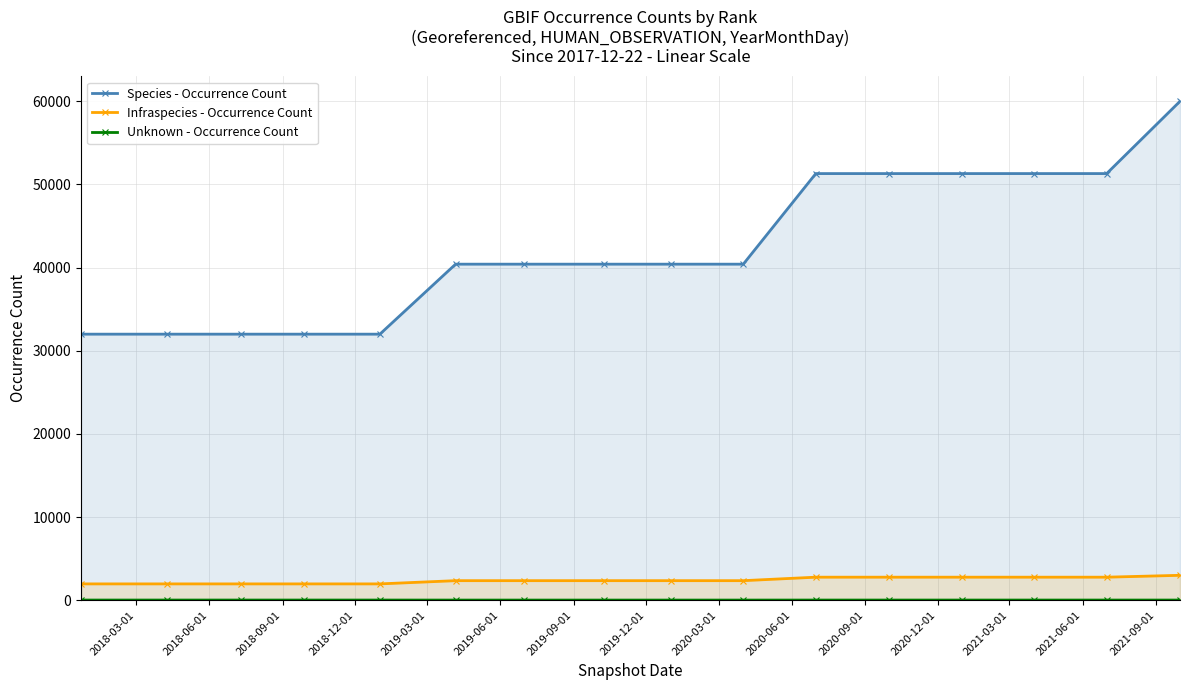

Which series has the largest range (max minus min)?

Species - Occurrence Count